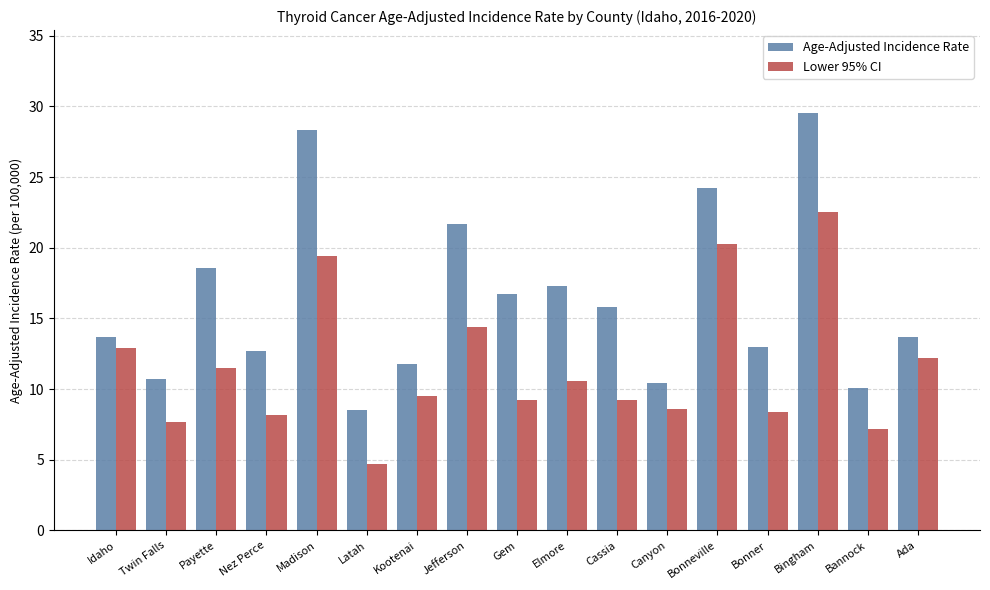

Which series has the largest total across all categories?

Age-Adjusted Incidence Rate